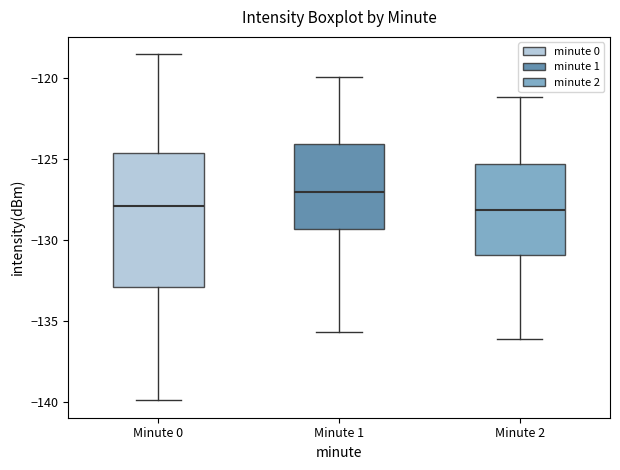

Reading left to right, transcribe this box plot: for each box, give where its median line is, the range the box spans, and where its two whiskers end, as read against the y-axis. The values are not printed on the chart, so give them approximately, as read against the axis.

Minute 0: median -128.0, box -133.0 to -124.5, whiskers -140.0 to -118.5
Minute 1: median -127.0, box -129.5 to -124.0, whiskers -135.5 to -120.0
Minute 2: median -128.0, box -131.0 to -125.5, whiskers -136.0 to -121.0